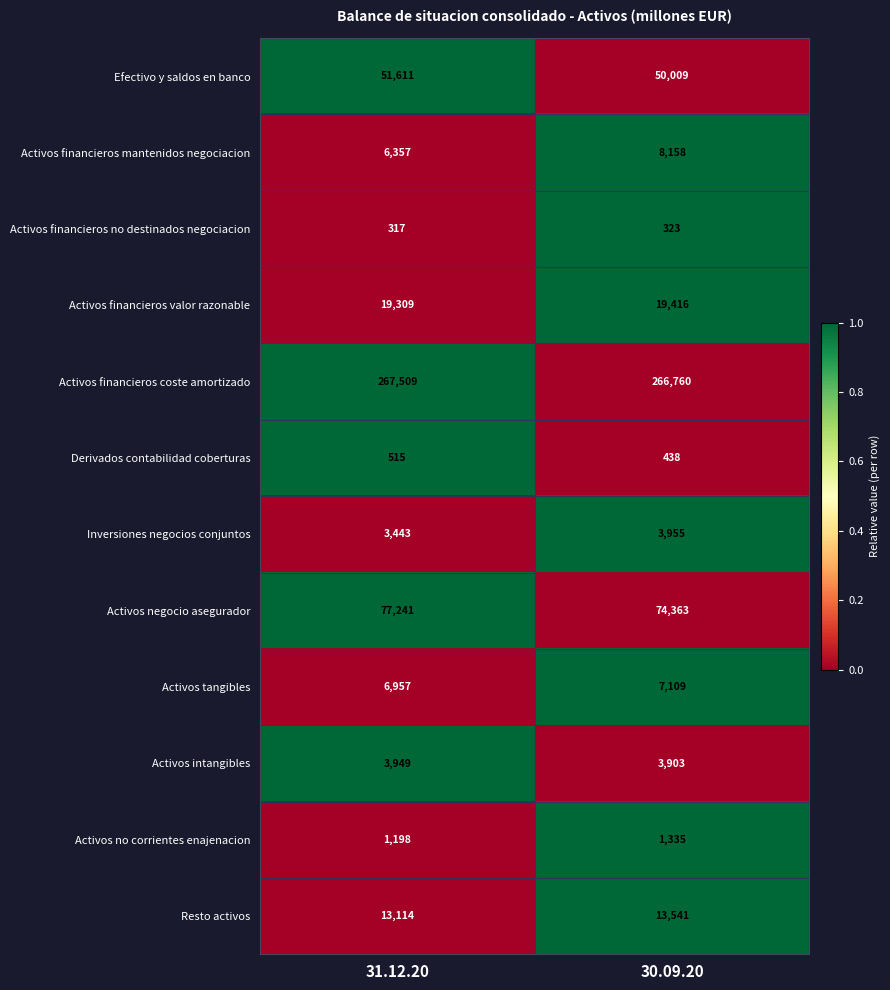

Rank the series at 31.12.20 from lowest to highest value.

Activos financieros no destinados negociacion, Derivados contabilidad coberturas, Activos no corrientes enajenacion, Inversiones negocios conjuntos, Activos intangibles, Activos financieros mantenidos negociacion, Activos tangibles, Resto activos, Activos financieros valor razonable, Efectivo y saldos en banco, Activos negocio asegurador, Activos financieros coste amortizado